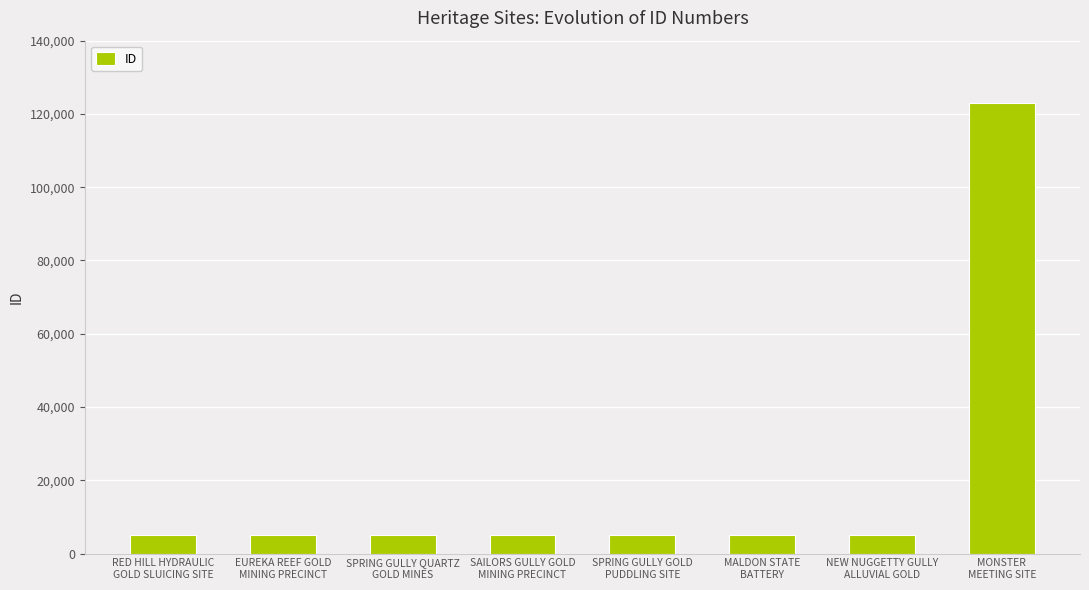

Read the value at MONSTER
MEETING SITE, to the nearest 100.

123100